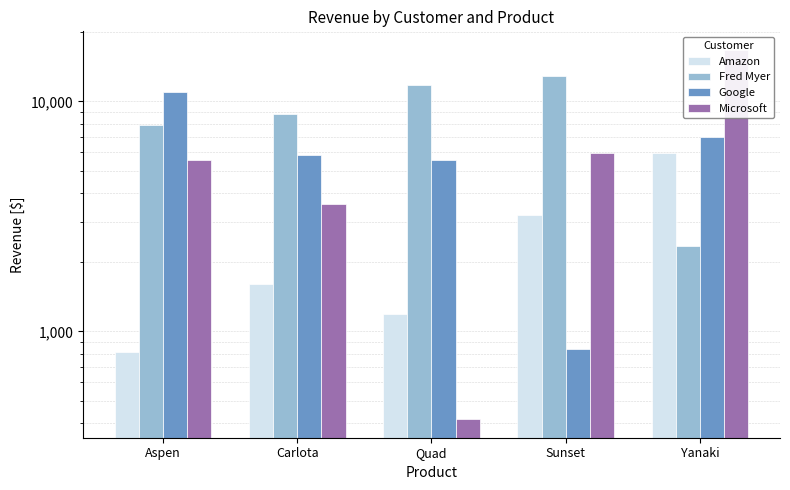

List the series in order of their peak value, highest first.

Microsoft, Fred Myer, Google, Amazon